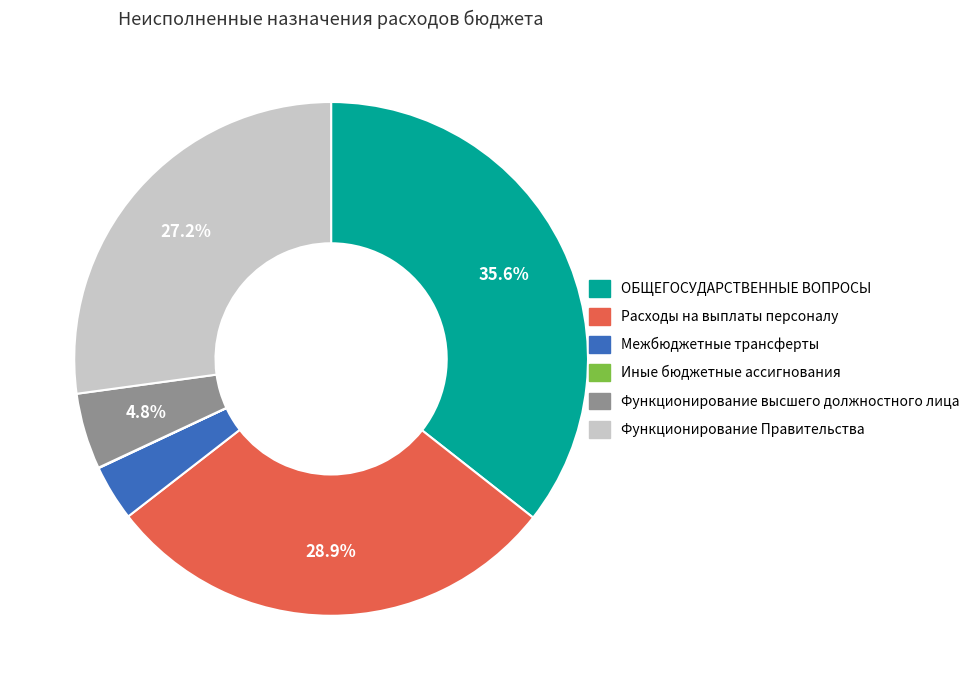

Is the sum of Функционирование Правительства and Расходы на выплаты персоналу greater than half?

Yes